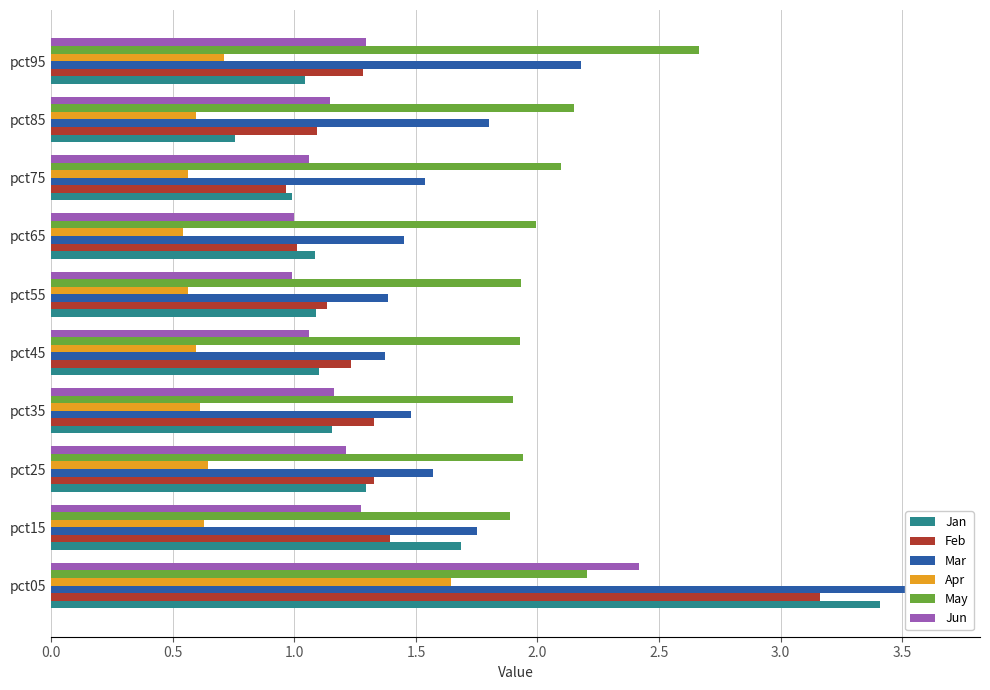

Reading left to right, list all the values displayed in this chart.

Jan: 3.4	1.7	1.3	1.2	1.1	1.1	1.1	1.0	0.8	1.0
Feb: 3.2	1.4	1.3	1.3	1.2	1.1	1.0	1.0	1.1	1.3
Mar: 3.6	1.8	1.6	1.5	1.4	1.4	1.5	1.5	1.8	2.2
Apr: 1.6	0.6	0.6	0.6	0.6	0.6	0.5	0.6	0.6	0.7
May: 2.2	1.9	1.9	1.9	1.9	1.9	2.0	2.1	2.1	2.7
Jun: 2.4	1.3	1.2	1.2	1.1	1.0	1.0	1.1	1.1	1.3